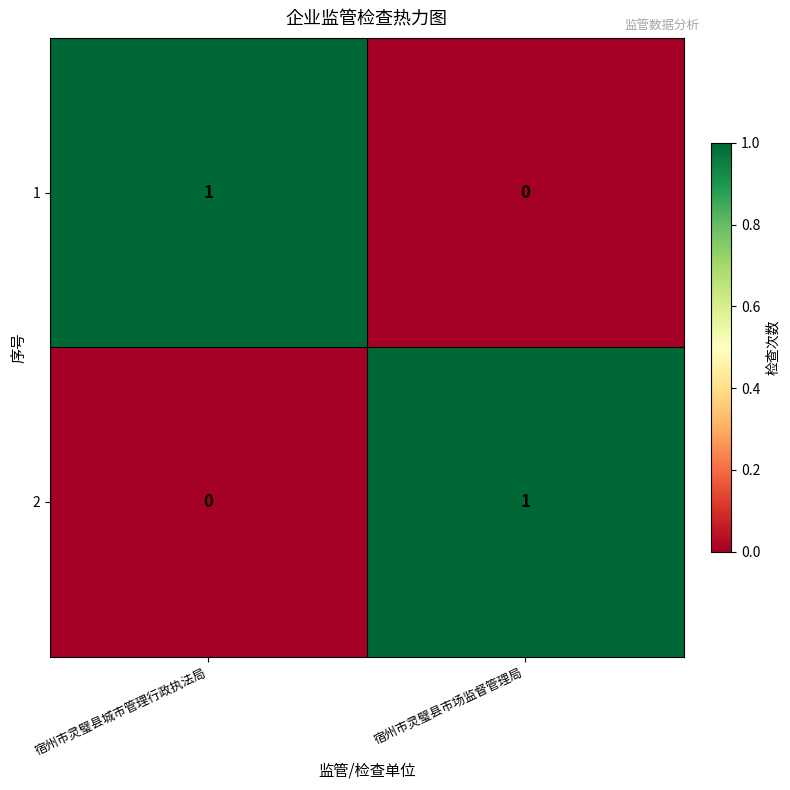

The value of 1 at 宿州市灵璧县城市管理行政执法局 is 2. True or false?

False